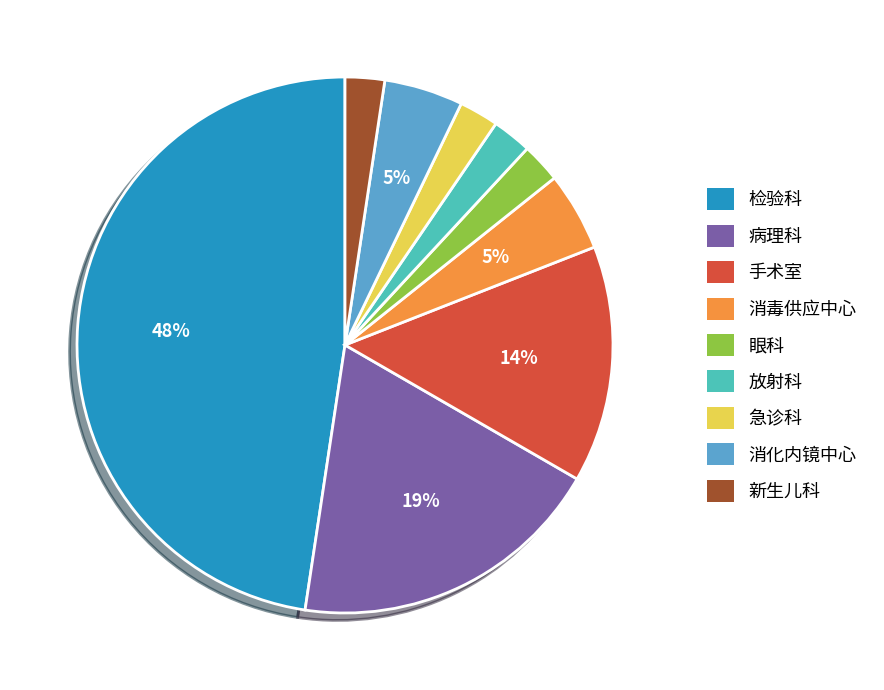

Do 放射科 and 新生儿科 together represent more than half of the pie?

No